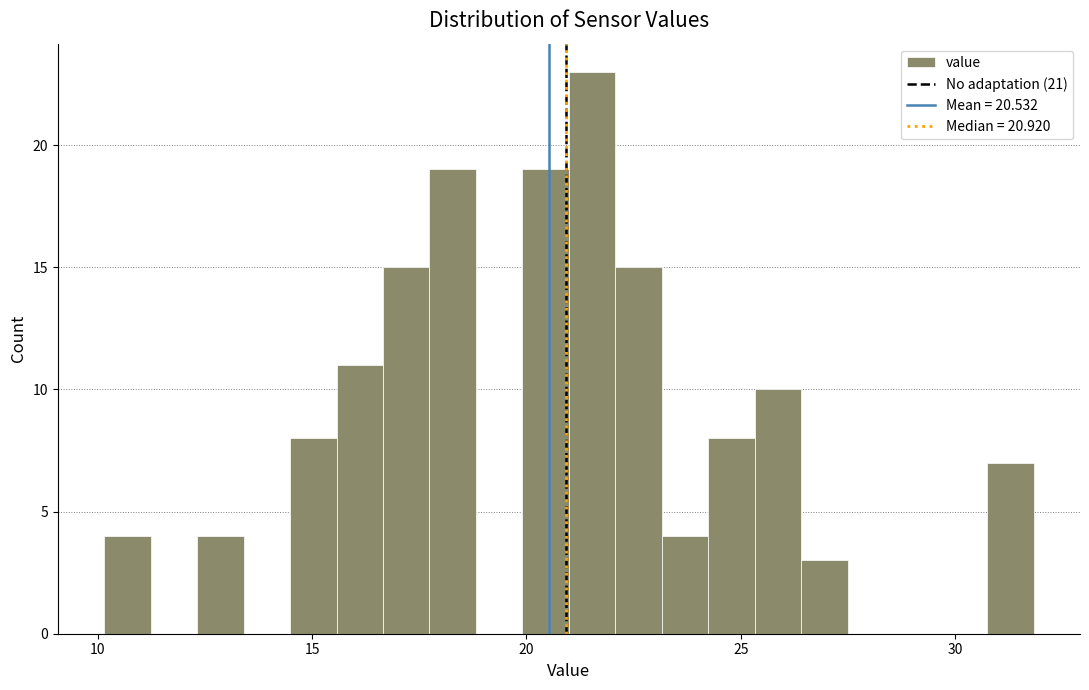

Around what value on the x-axis is the tallest bar? Give the approximate position of its centre, as read against the axis.

21.5